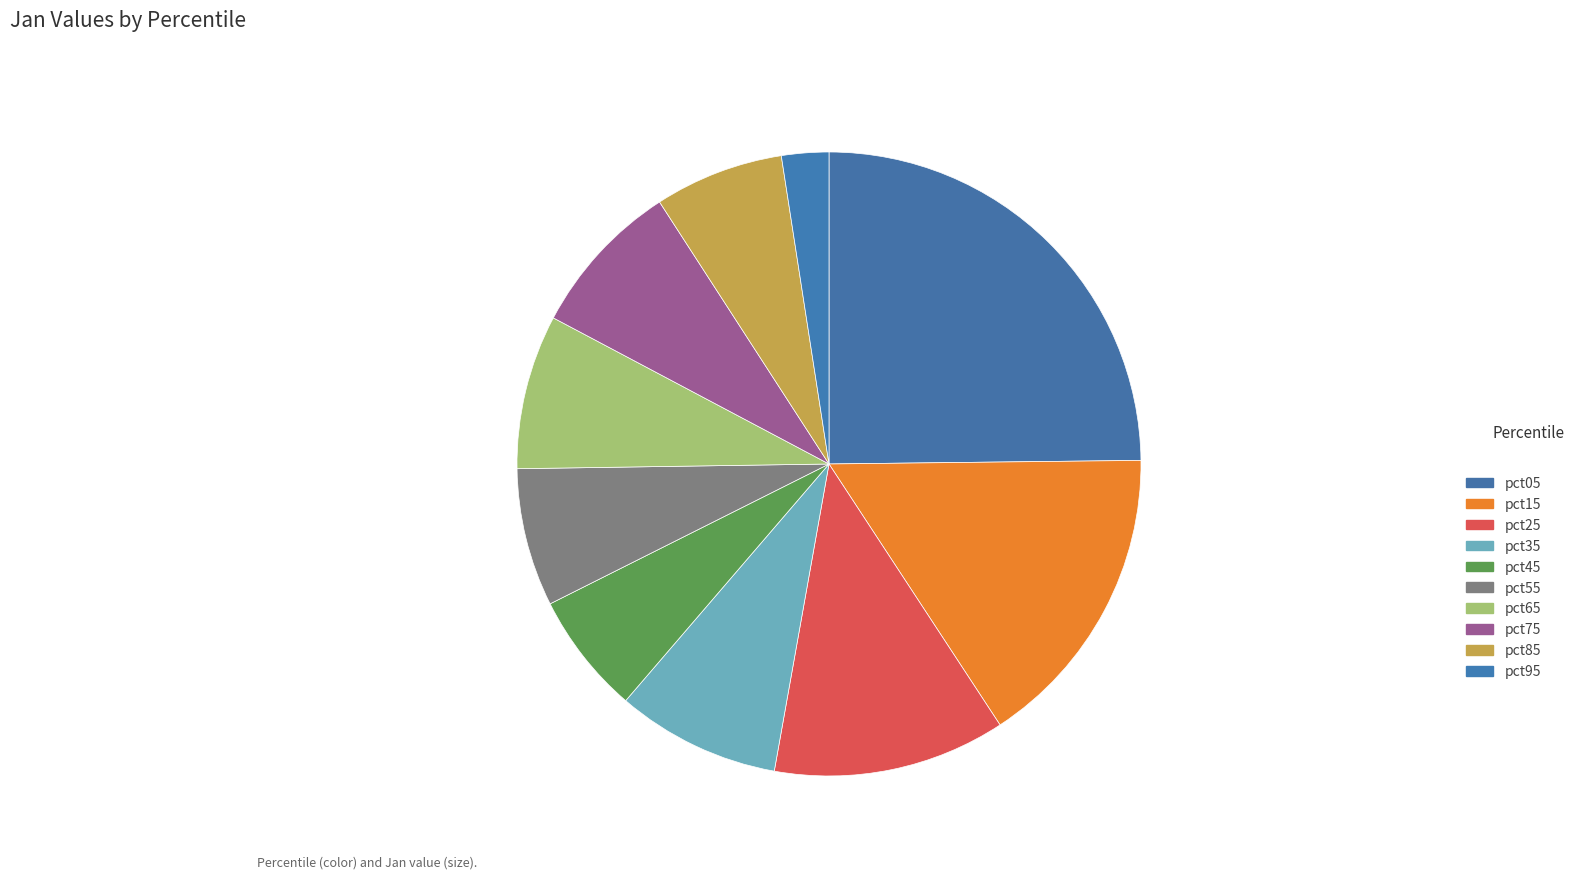

To the nearest percent, what is the average slice percentage?

10%